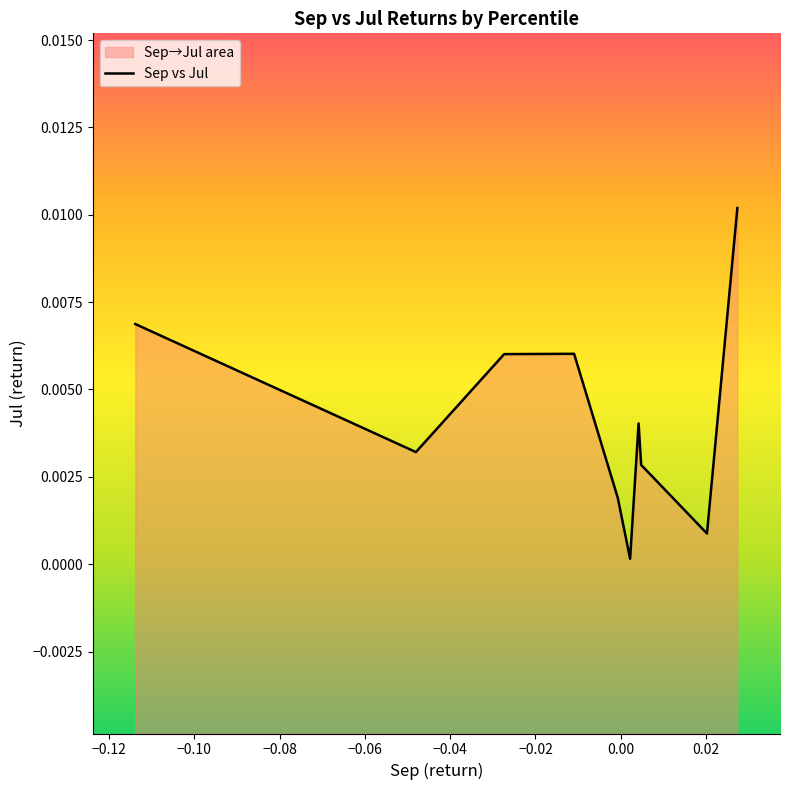

How many lines are shown in the chart?

1